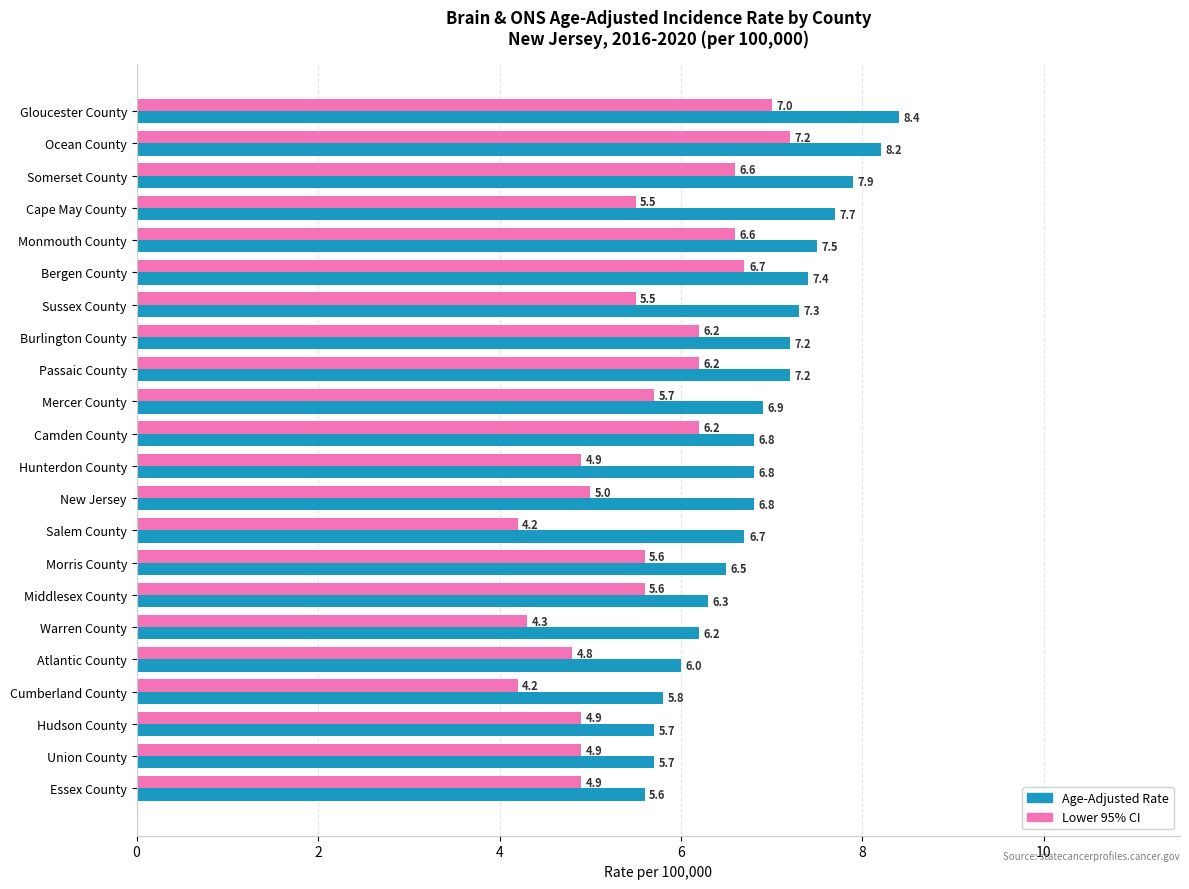

The value of Lower 95% CI at Morris County is 5.6. True or false?

True